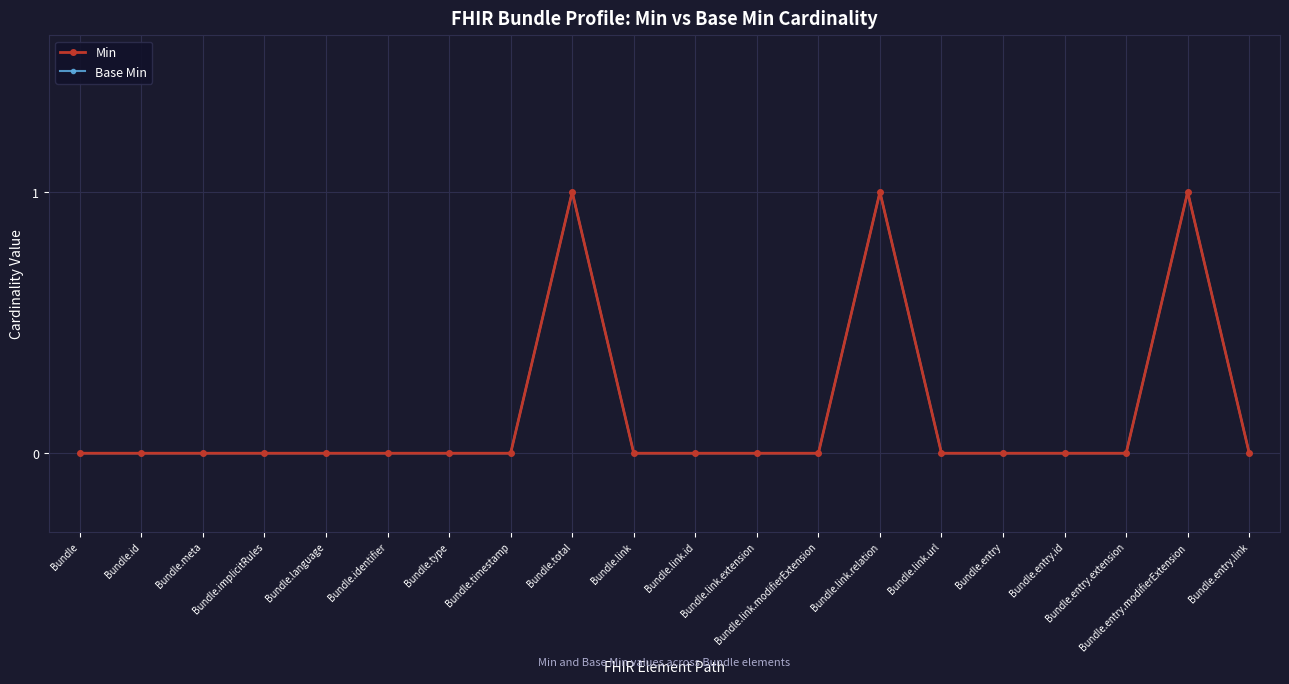

The Base Min series shows 0 at Bundle.link. True or false?

True